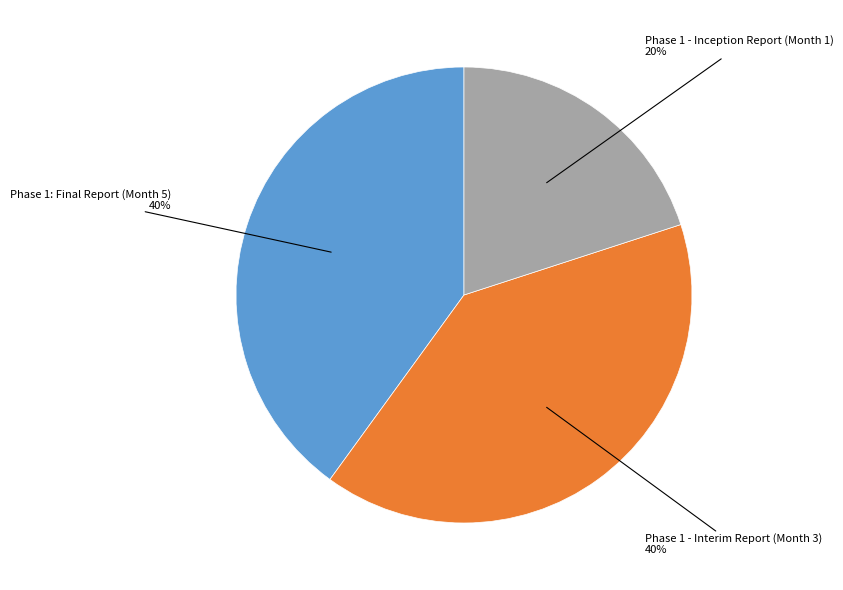

Is there a majority slice in this chart?

No